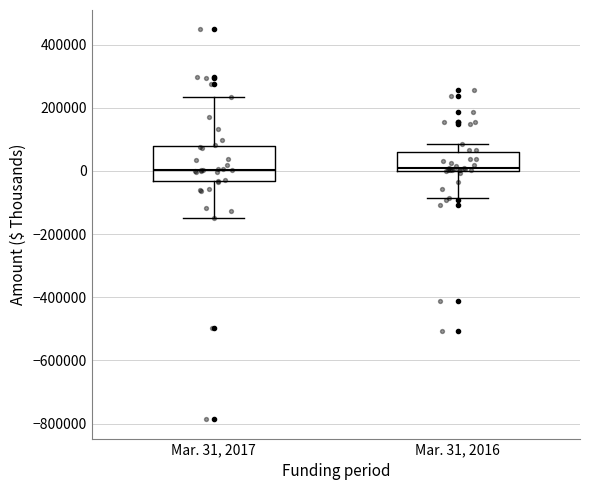

Comparing the boxes themselves (not the whiskers), which one is the tallest?

Mar. 31, 2017